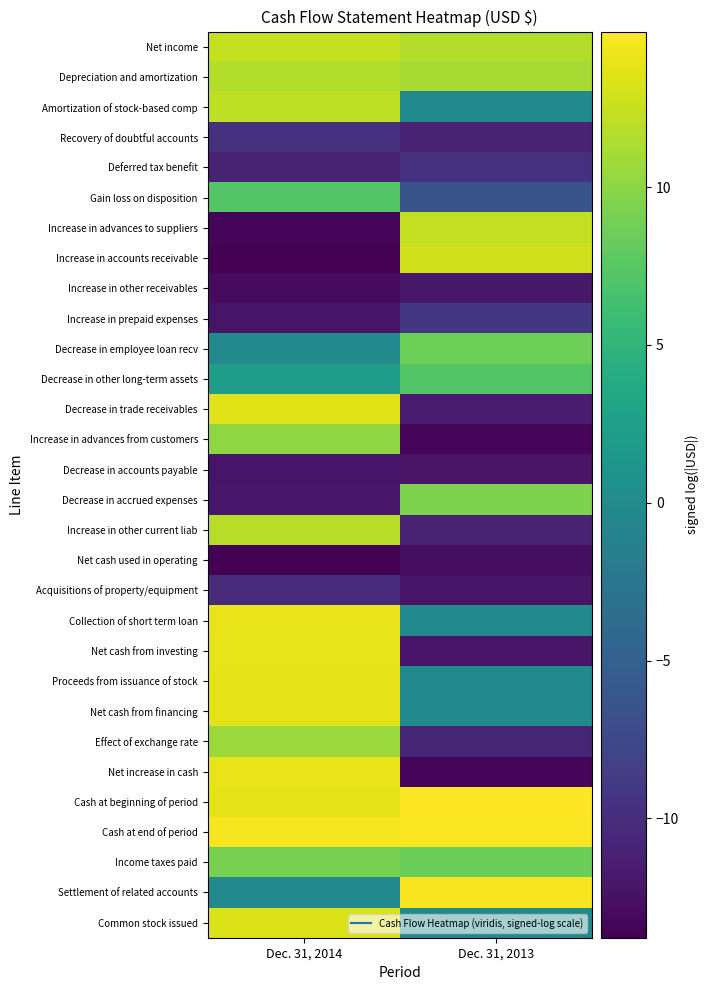

What is the total value across all series at Dec. 31, 2013?

-31.0